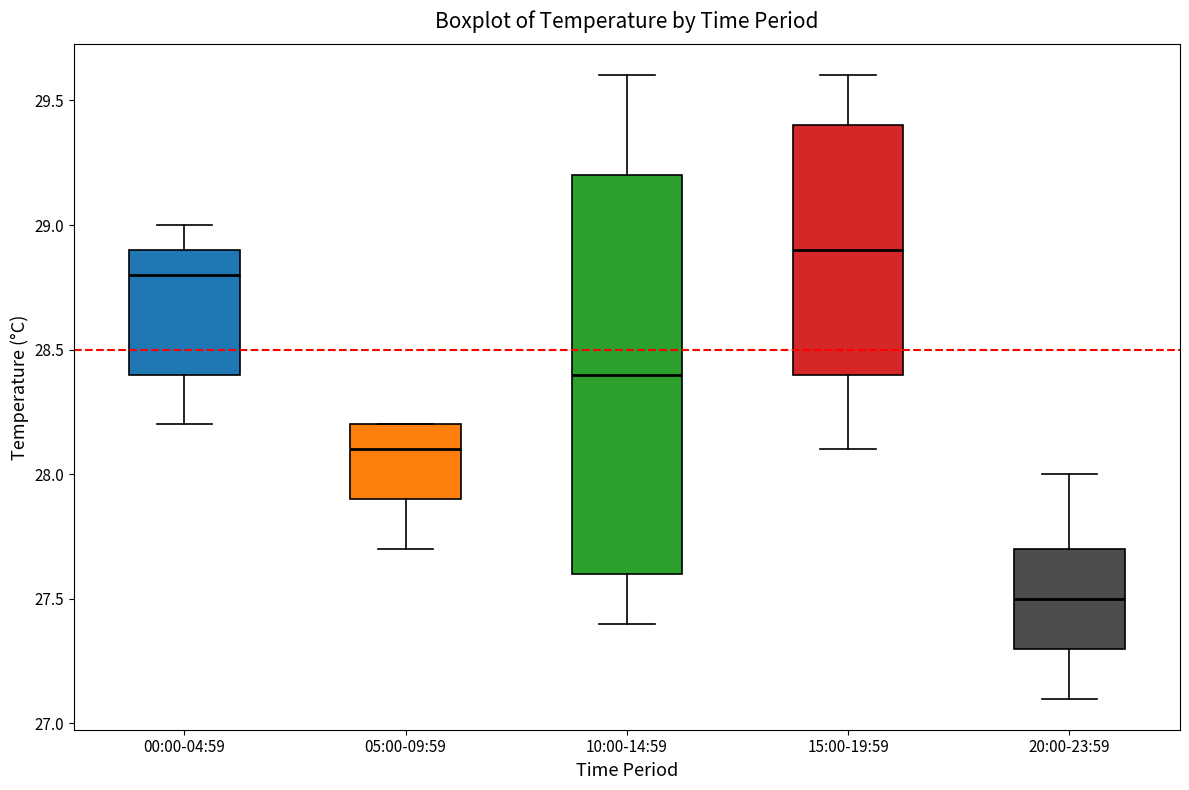

Where is the lower edge of the box for 00:00-04:59 on the y-axis? The values are not printed on the chart, so give them approximately, as read against the axis.

28.4